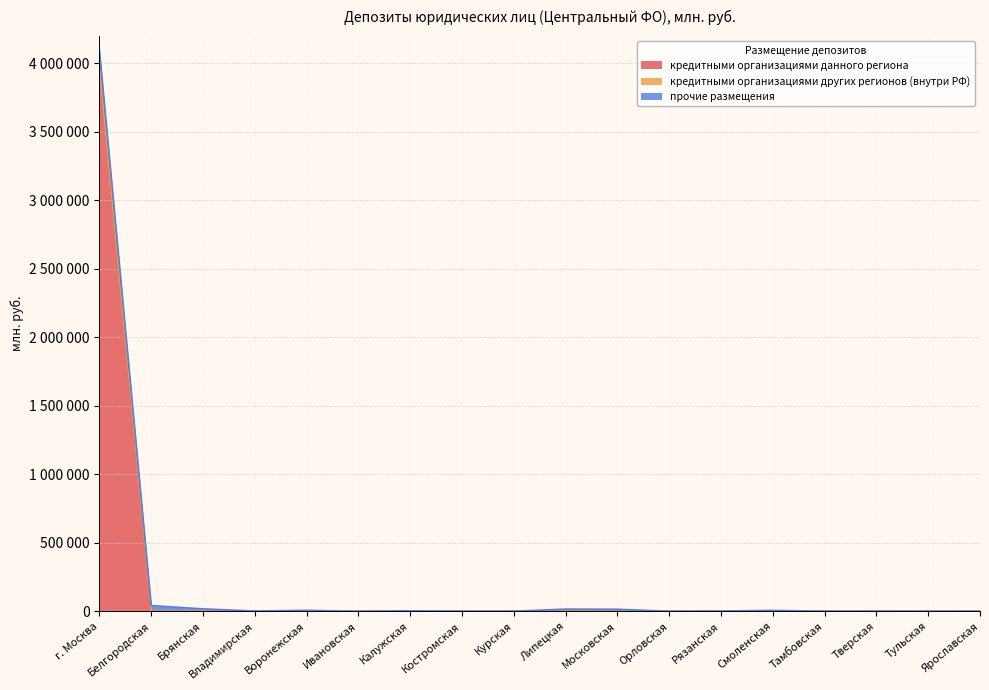

Where is кредитными организациями данного региона nearest to the value 1988431?

Калужская